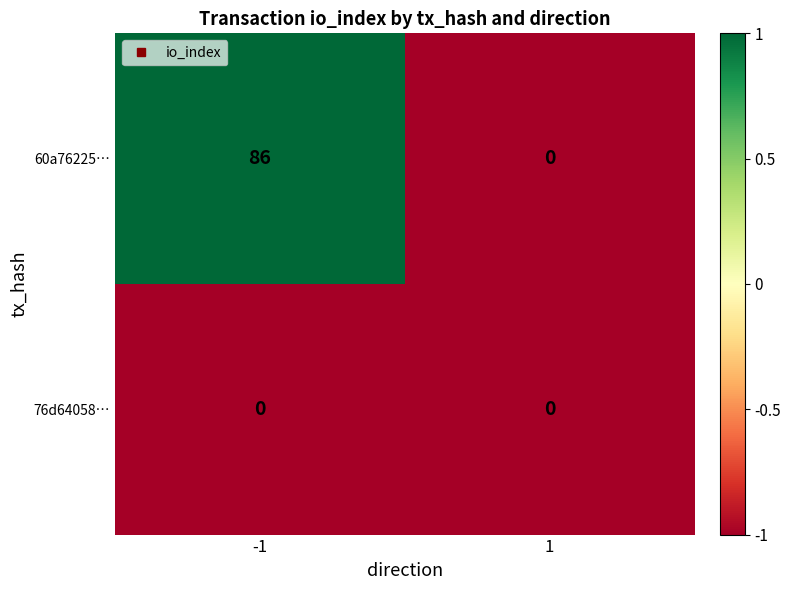

How many values in 60a76225… are above zero?

1